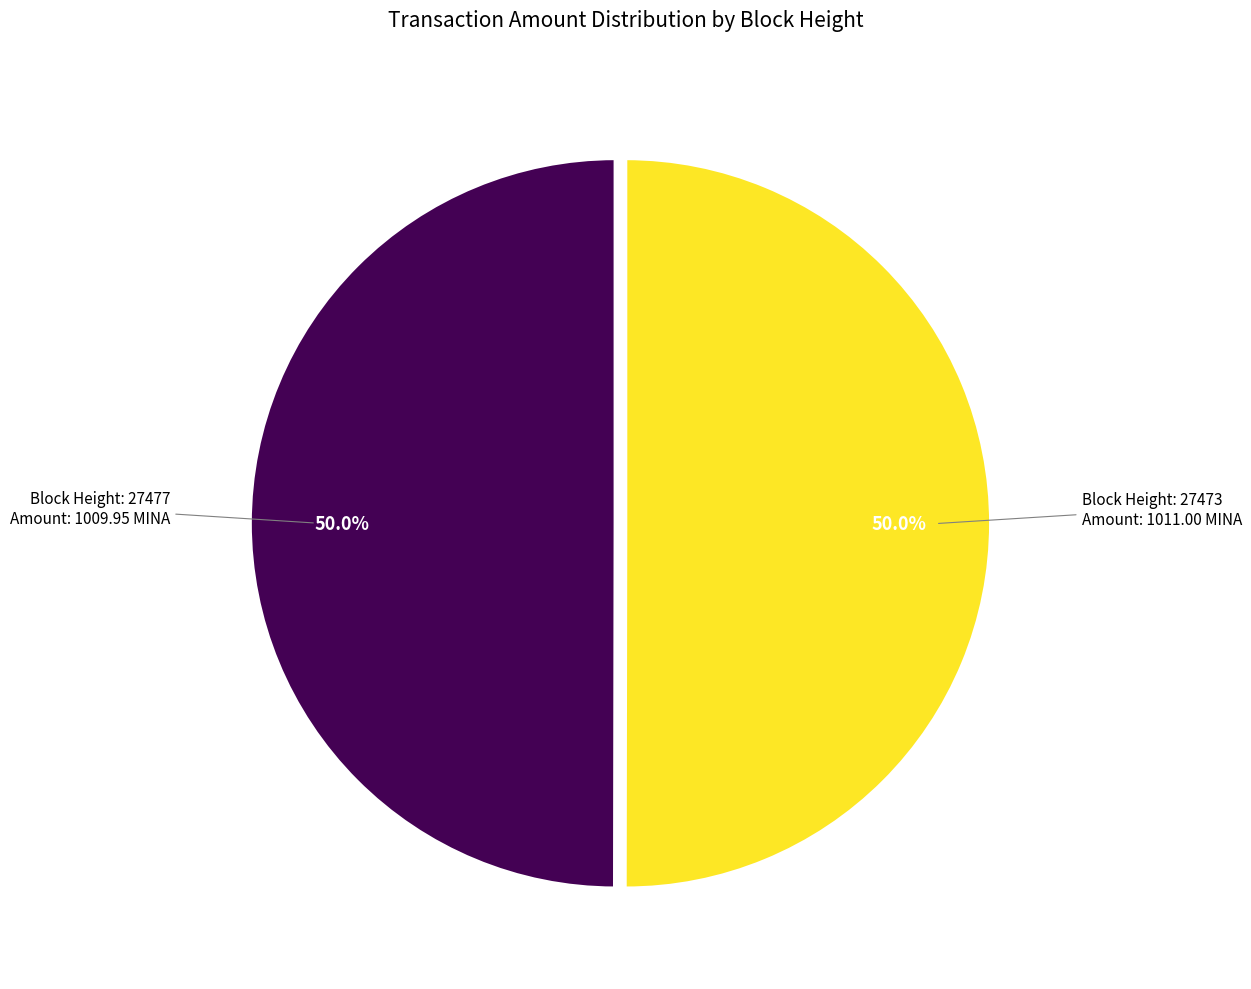

What is the total percentage of Block Height: 27477 Amount: 1009.95 MINA and Block Height: 27473 Amount: 1011.00 MINA?

100.0%